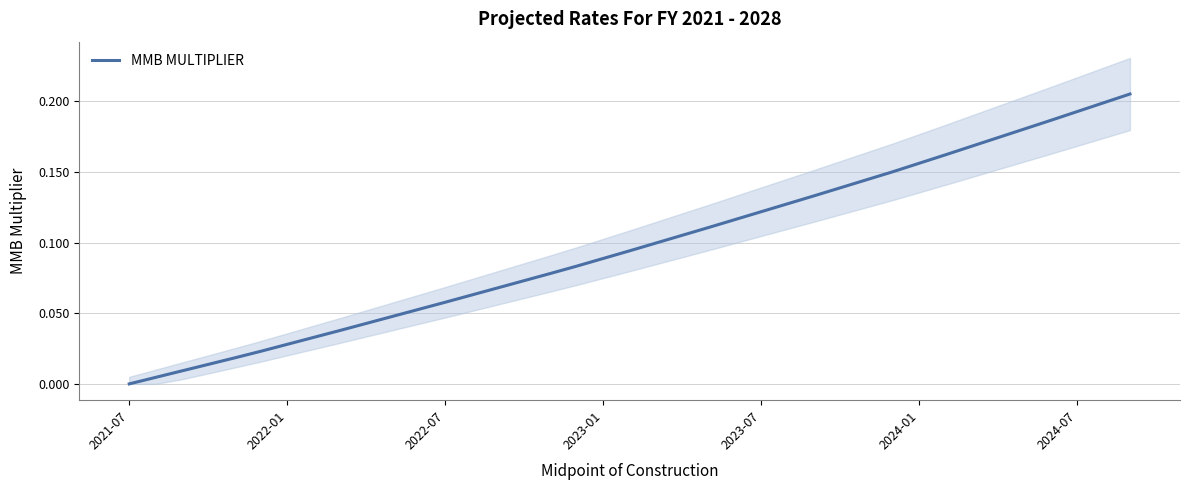

The value of MMB MULTIPLIER at 2024-07 is 0.1. True or false?

False